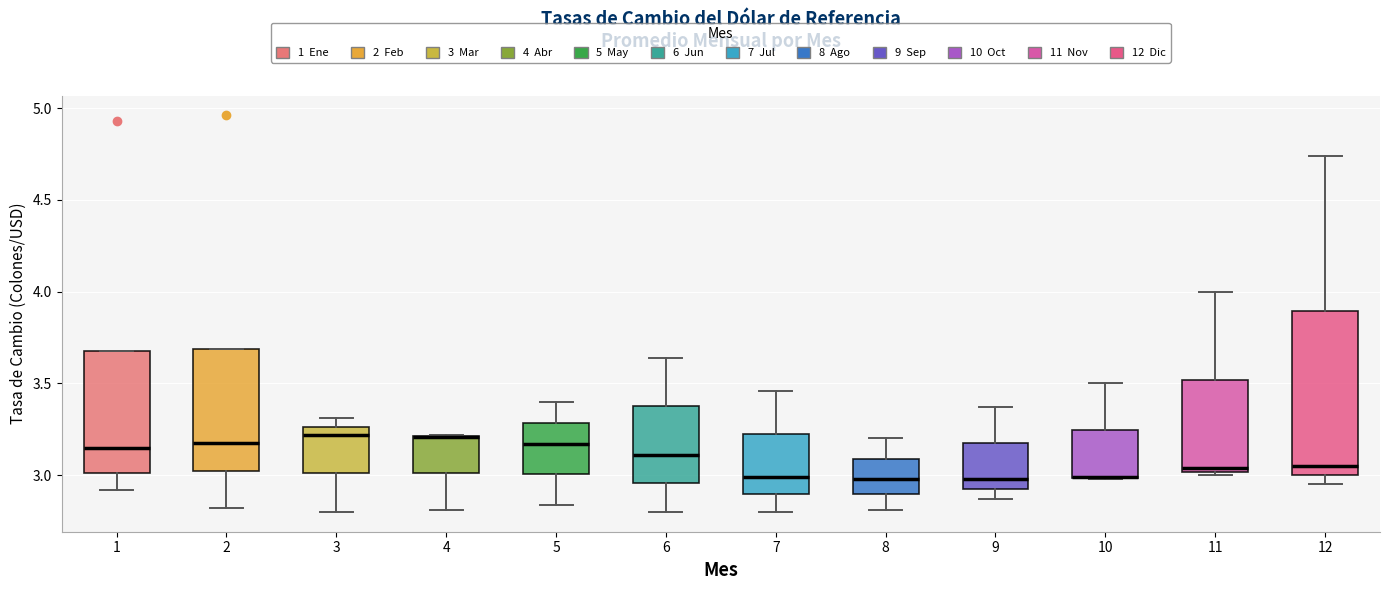

Comparing the boxes themselves (not the whiskers), which one is the tallest?

12